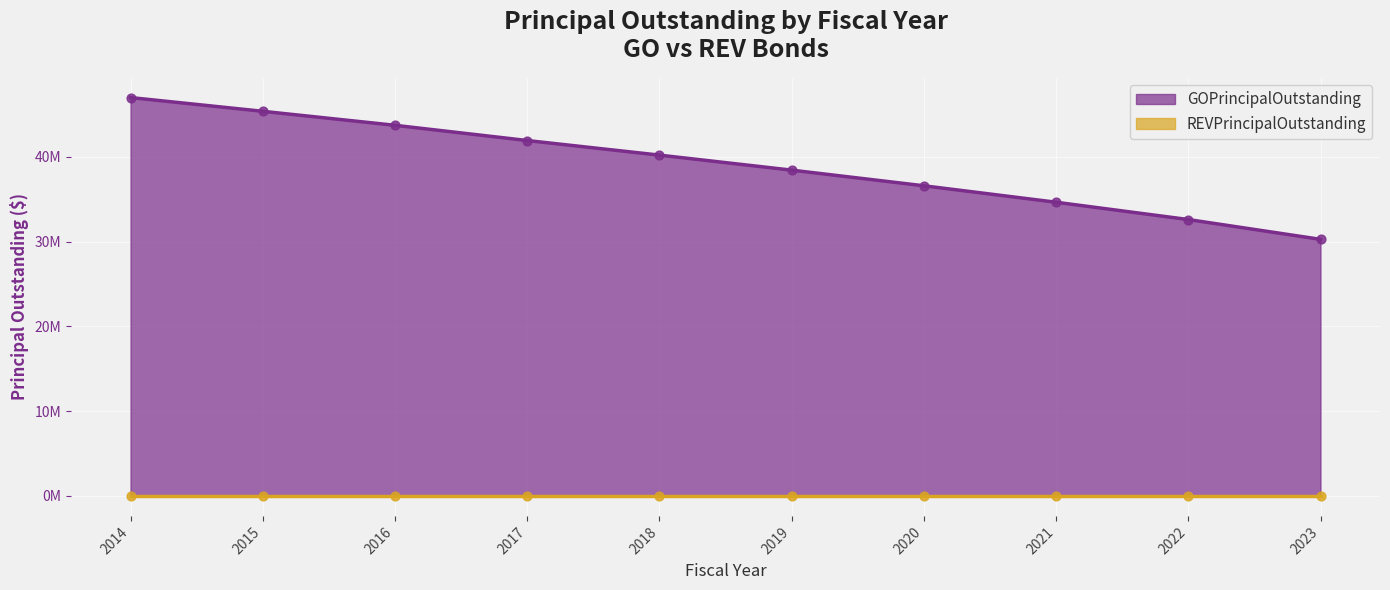

What is the change in value from 2019 to 2021?

-3785000